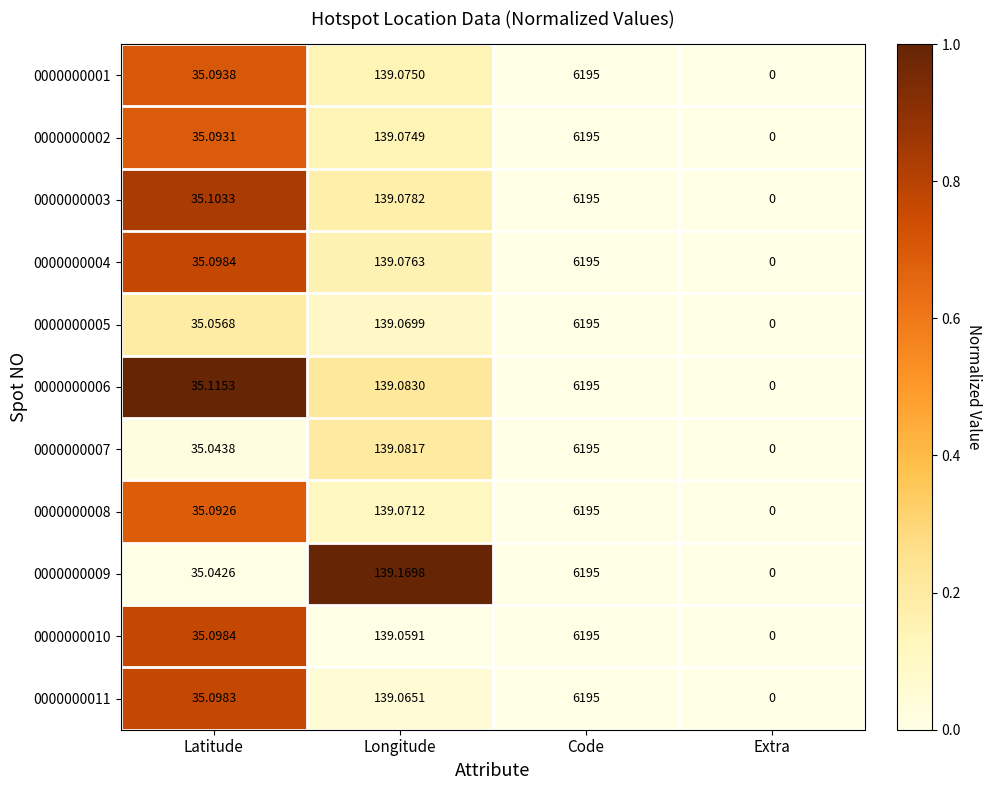

At which category is the sum across all series the highest?

Code